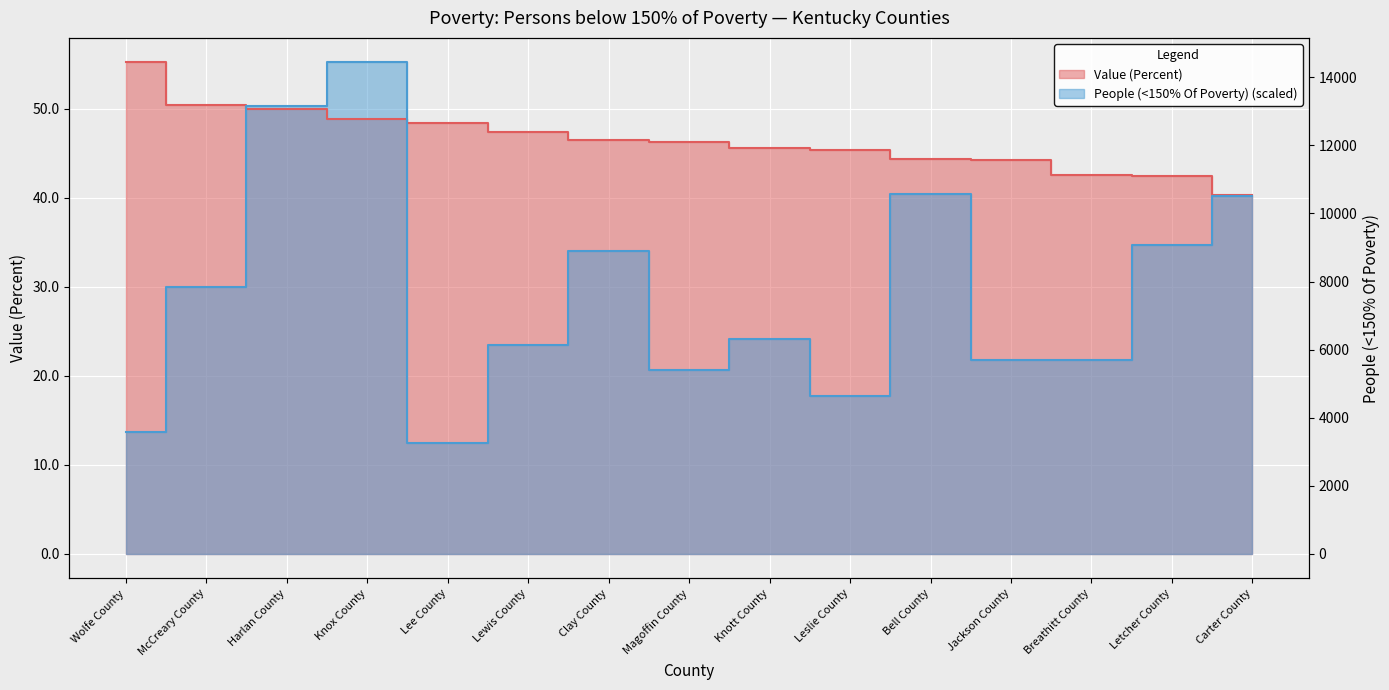

True or false: Value (Percent) and People (<150% Of Poverty) intersect in this chart.

True